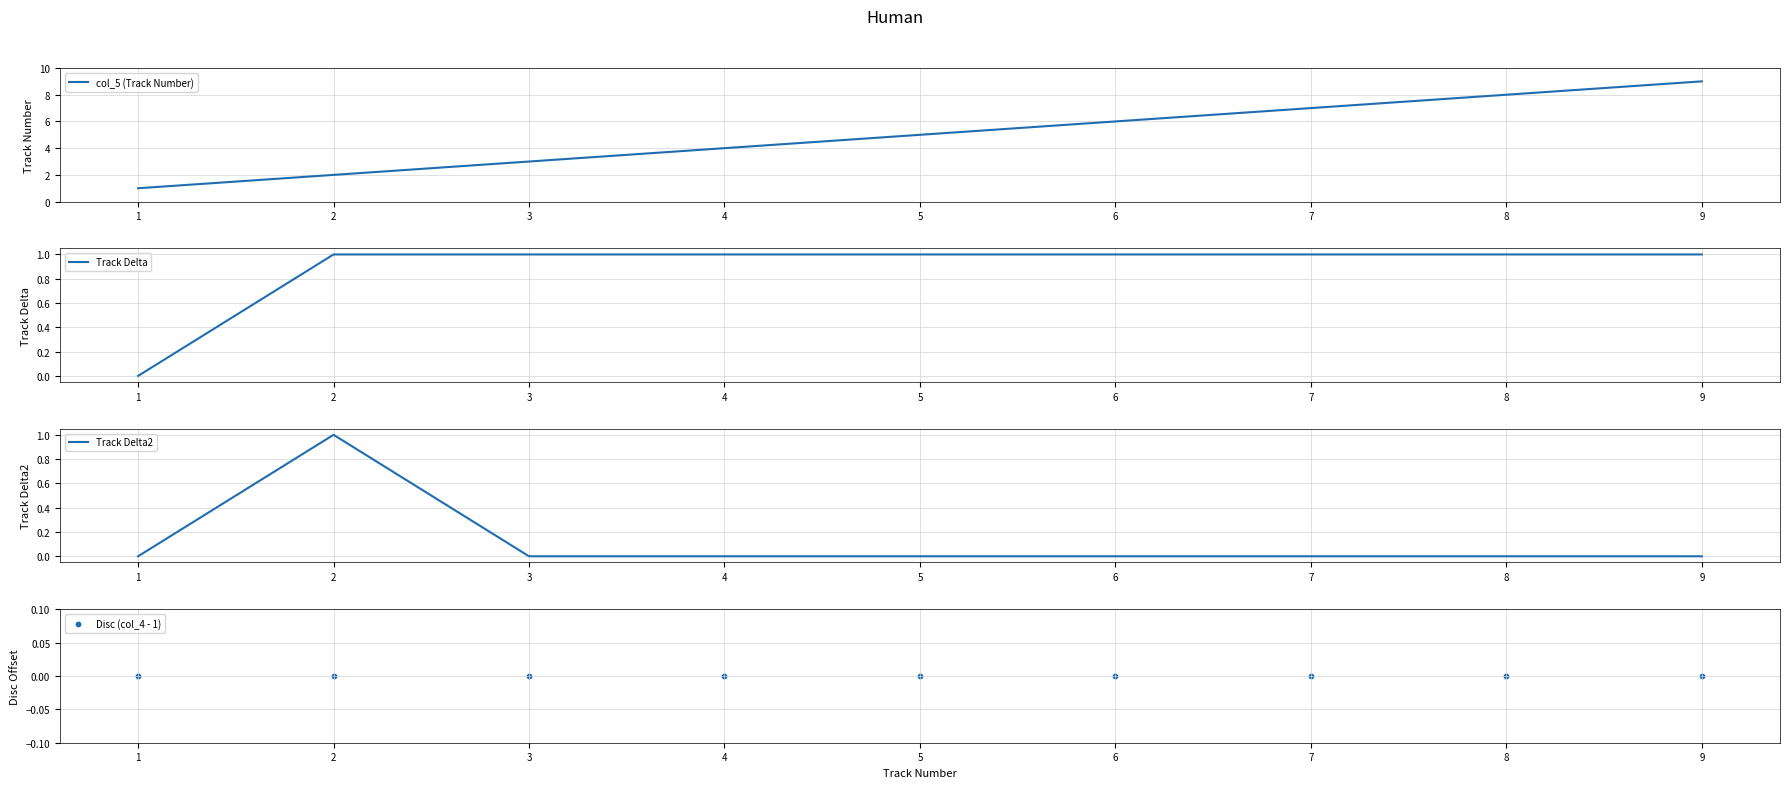

Which series contains the lowest Y value?

Track Delta